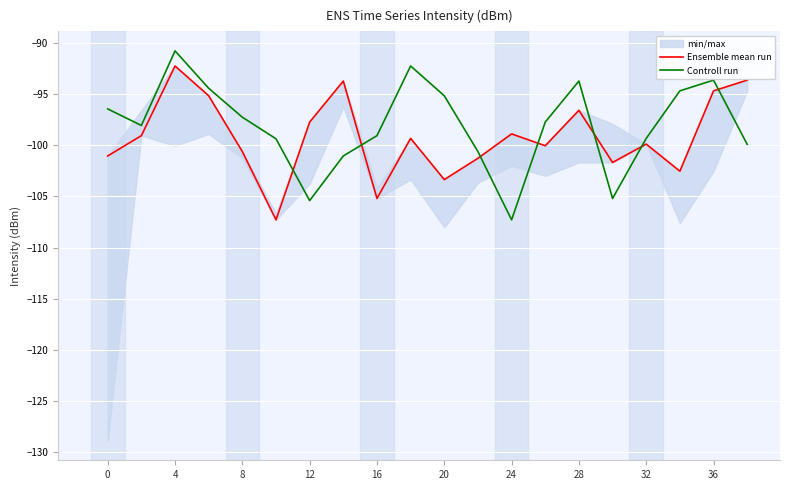

The value of Controll run at 8 is -97.2. True or false?

True